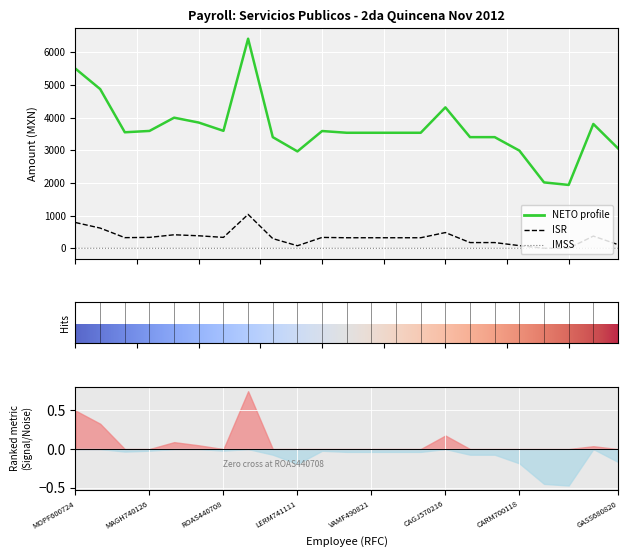

True or false: IMSS and NETO cross at least once.

False